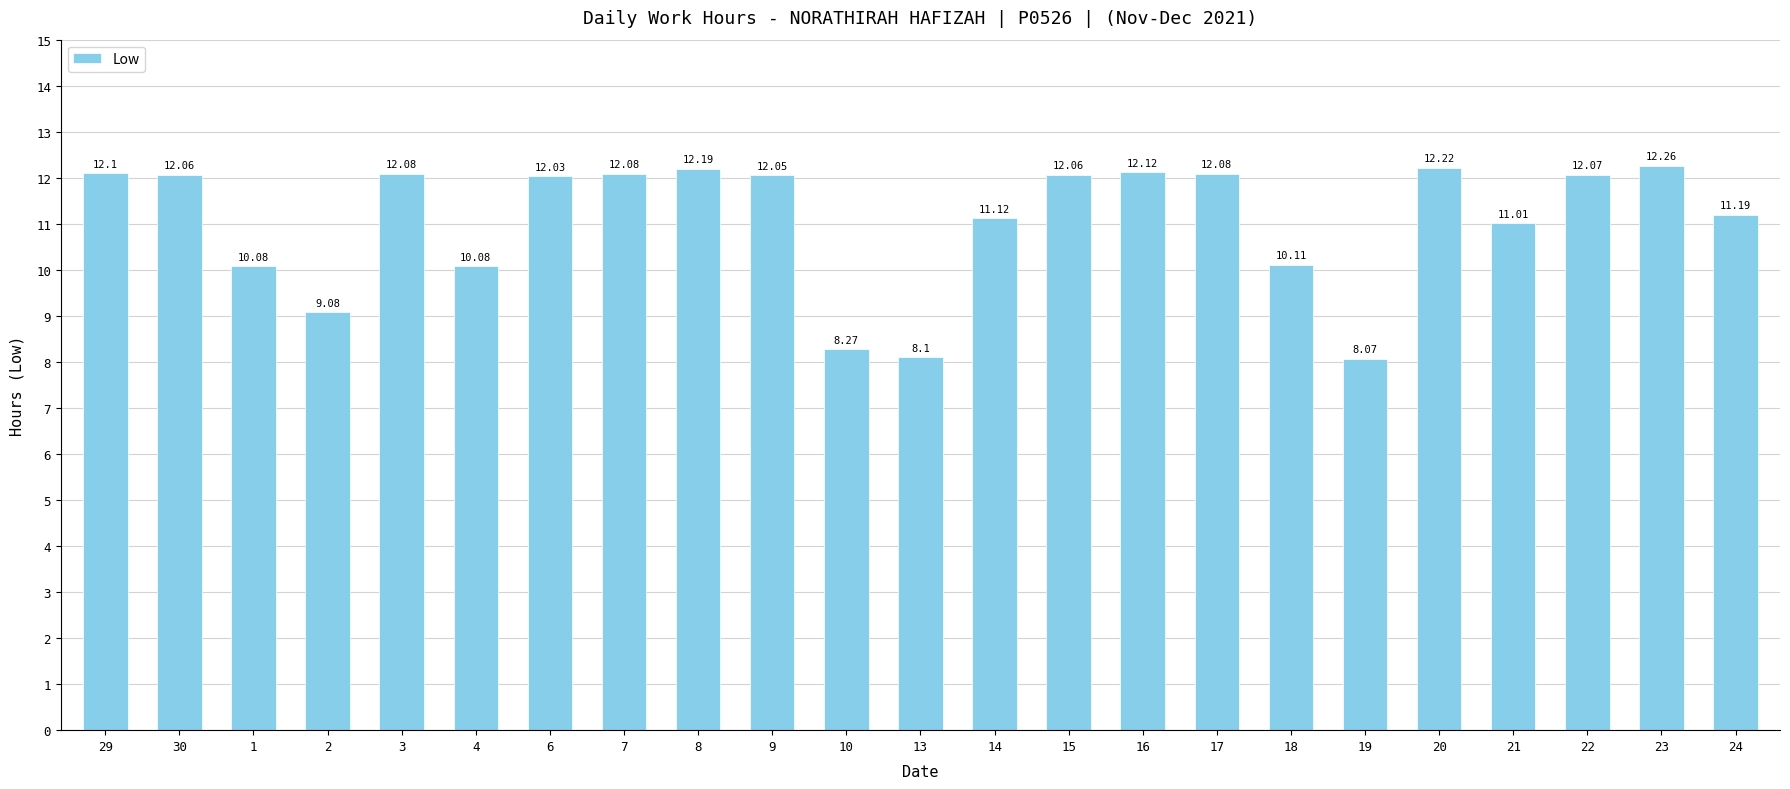

What is the ratio of the value at 9 to the value at 21?

1.1